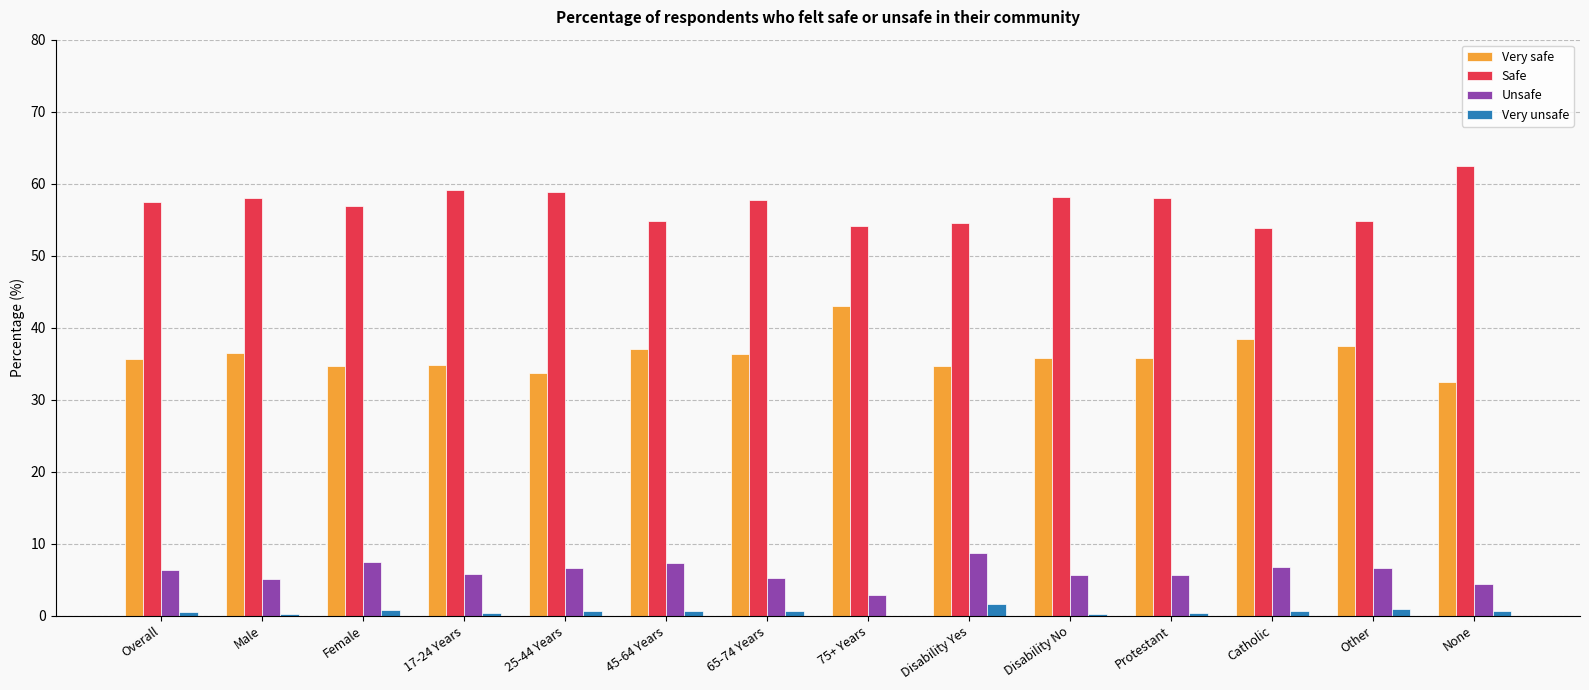

Which label corresponds to the largest value in the chart?

None